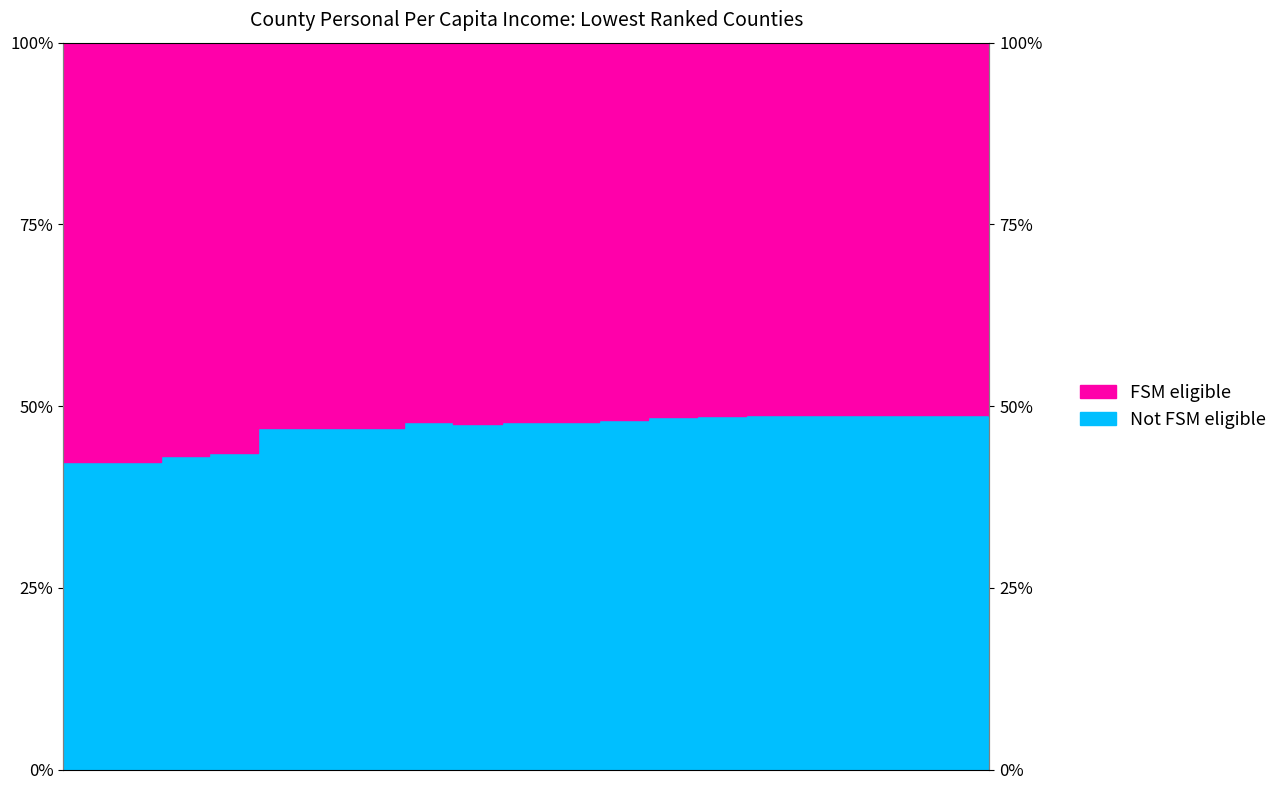

What is the sum of all values?

9.4